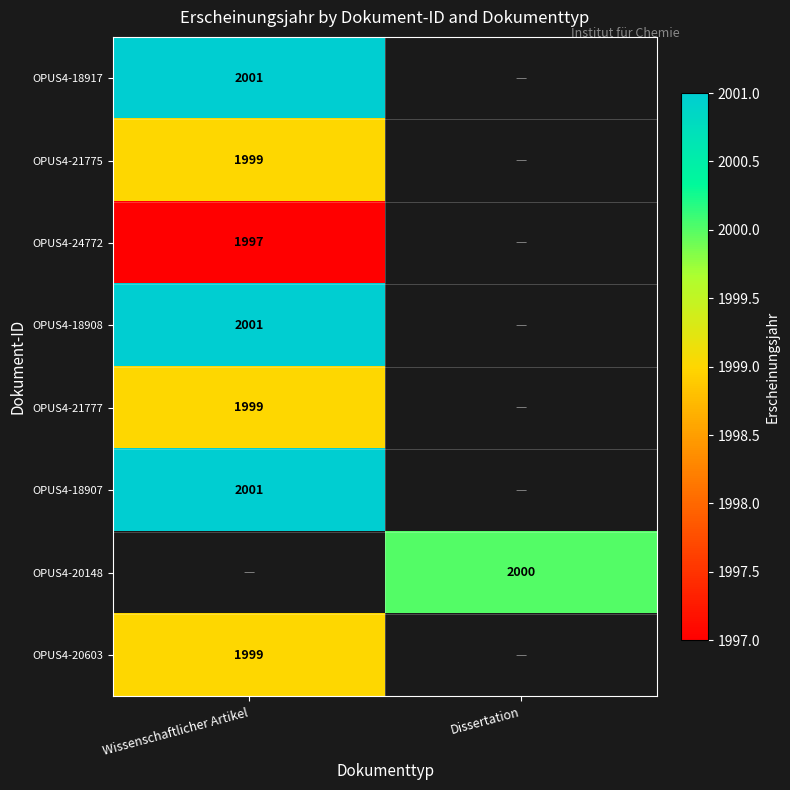

Is it true that OPUS4-24772 equals 1997 at Wissenschaftlicher Artikel?

True